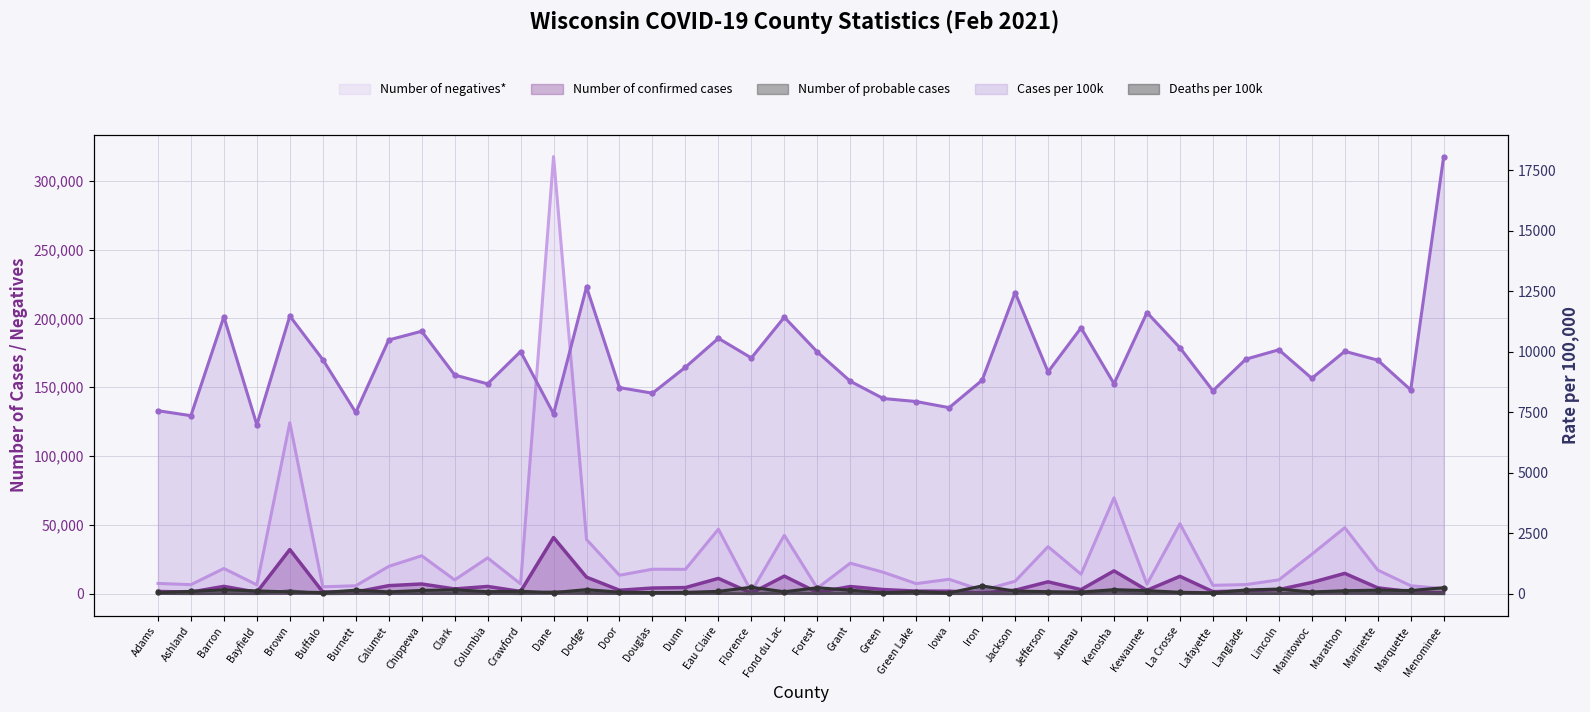

What is the highest value of the Number of negatives* series?

317583.0